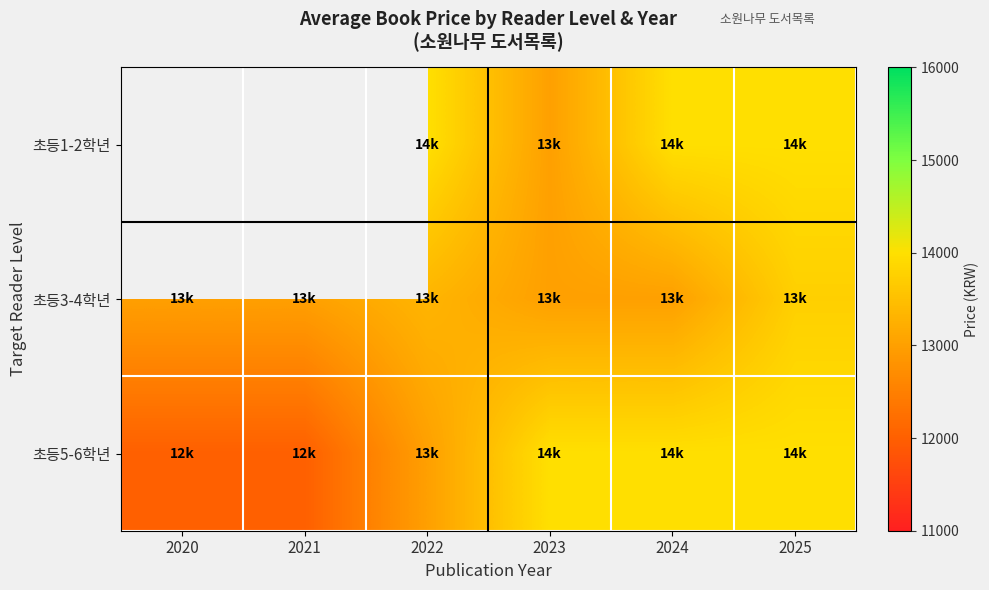

Between 2020 and 2025, which is larger?

2025